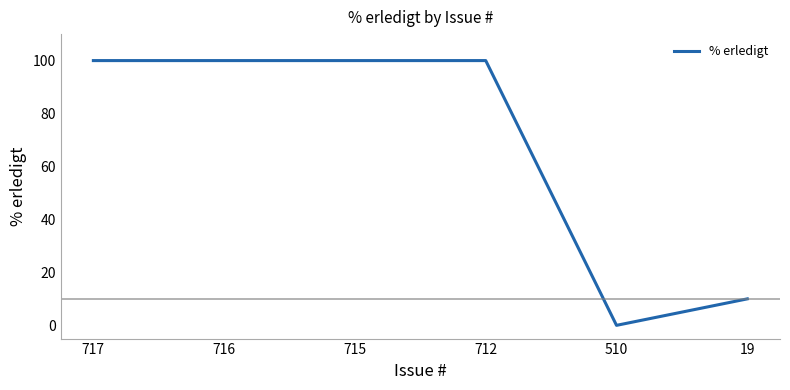

True or false: the data shows 100 at 716.

True